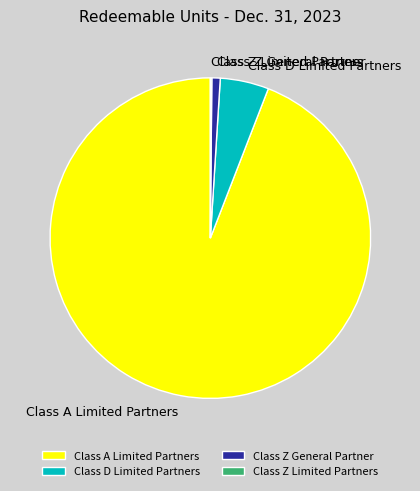

What is the ratio of the value at Class A Limited Partners to the value at Class D Limited Partners?

19.2